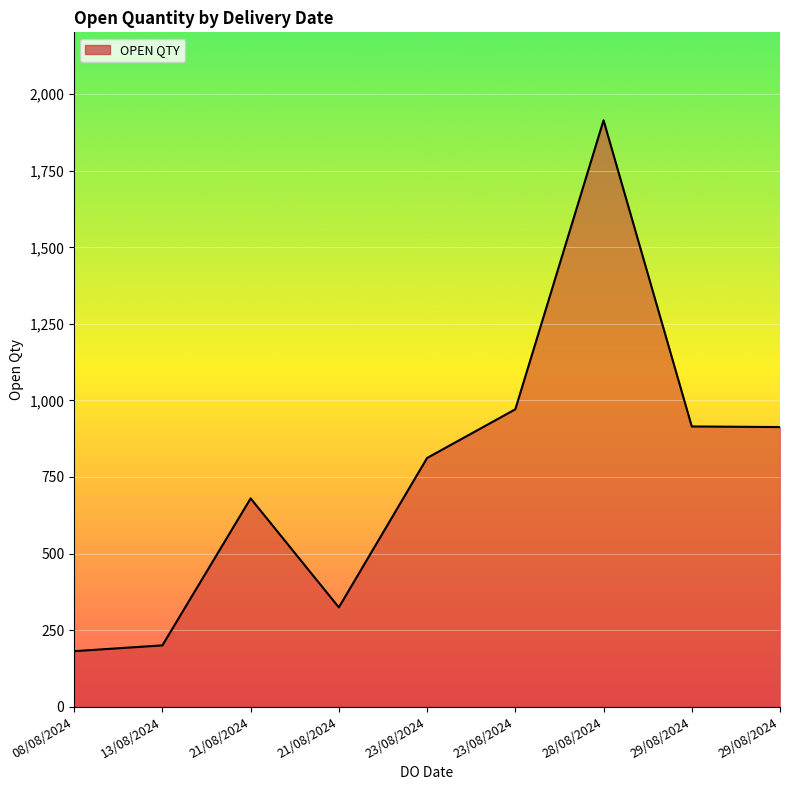

At which category does the data reach its first local peak?

21/08/2024